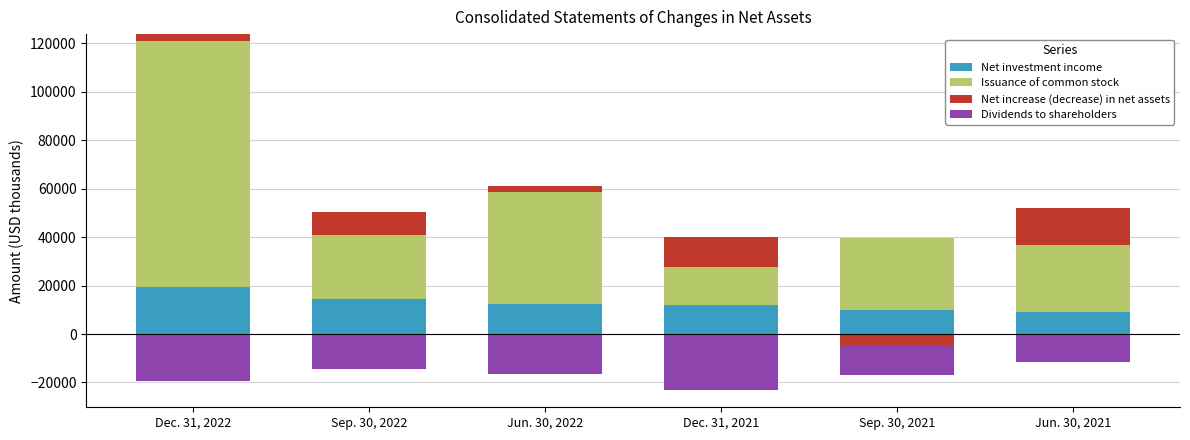

Where does the Net increase (decrease) in net assets series first go above 9458?

Dec. 31, 2021